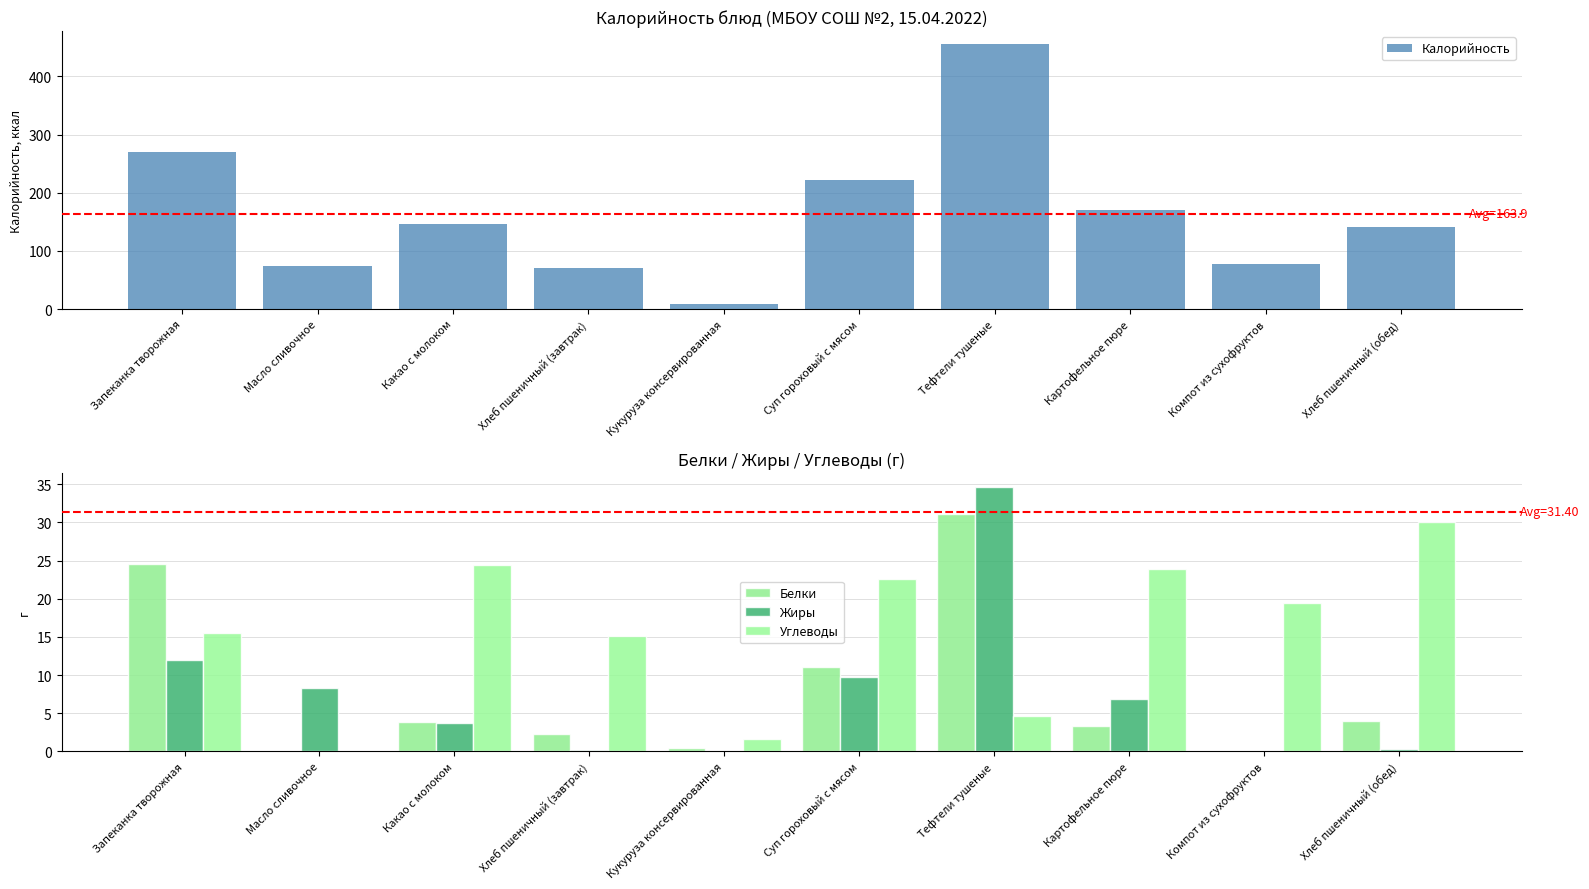

How many data points in Калорийность are above 147?

4